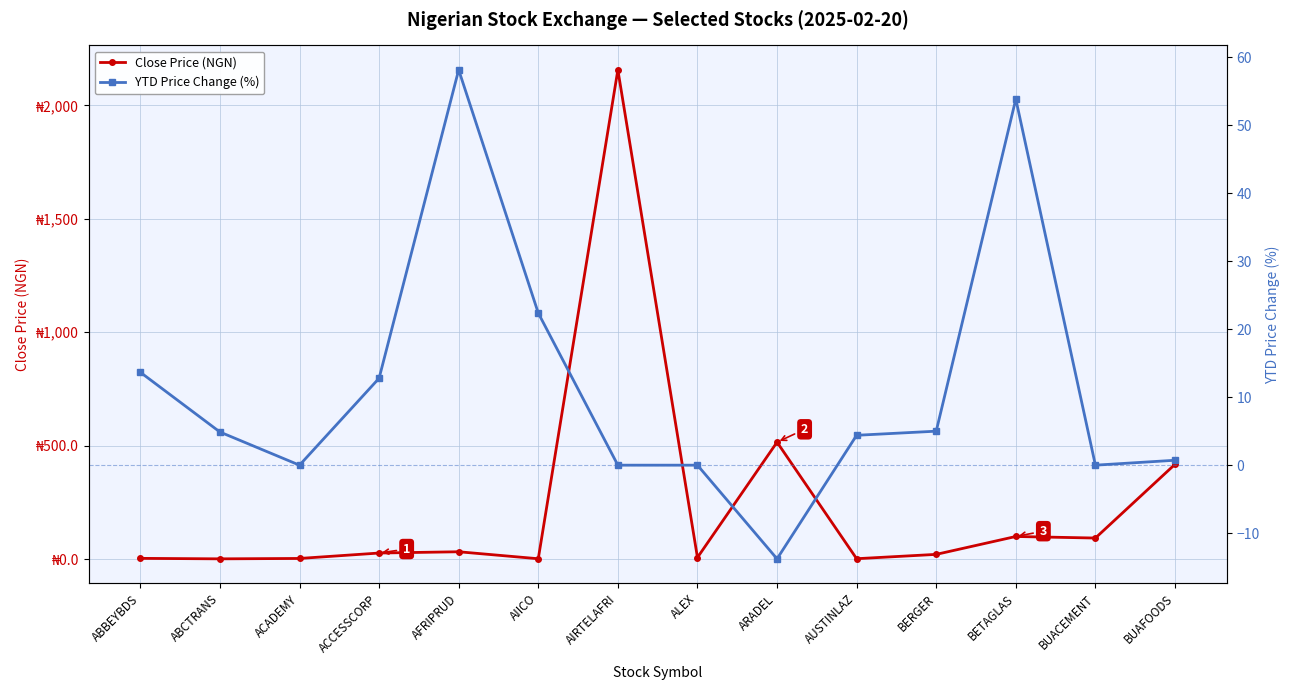

Which category has the lowest value in the YTD Price Change (%) series?

ARADEL